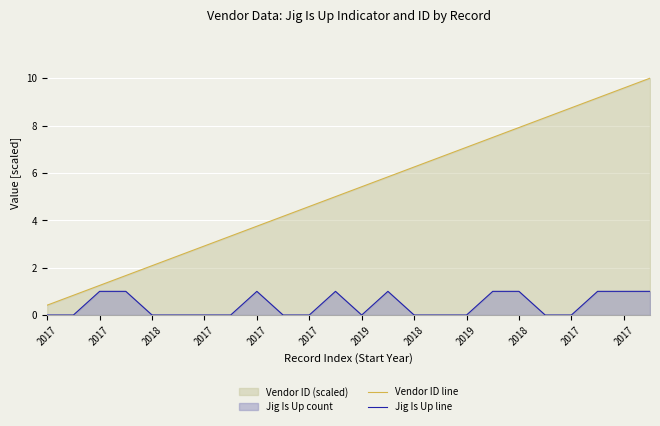

True or false: Vendor ID line and Jig Is Up line cross at least once.

False